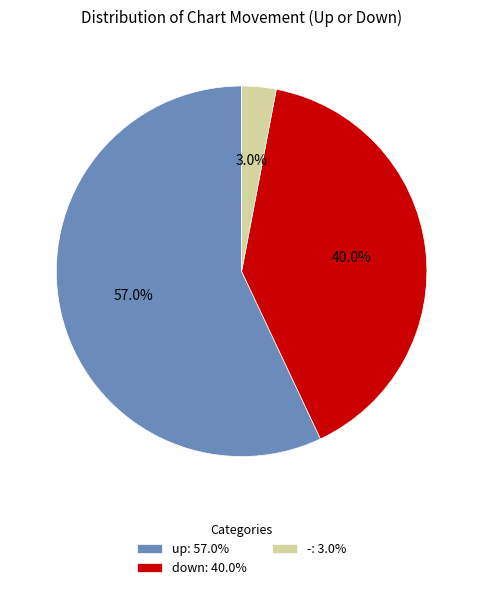

The down slice represents 40% of the pie. True or false?

True